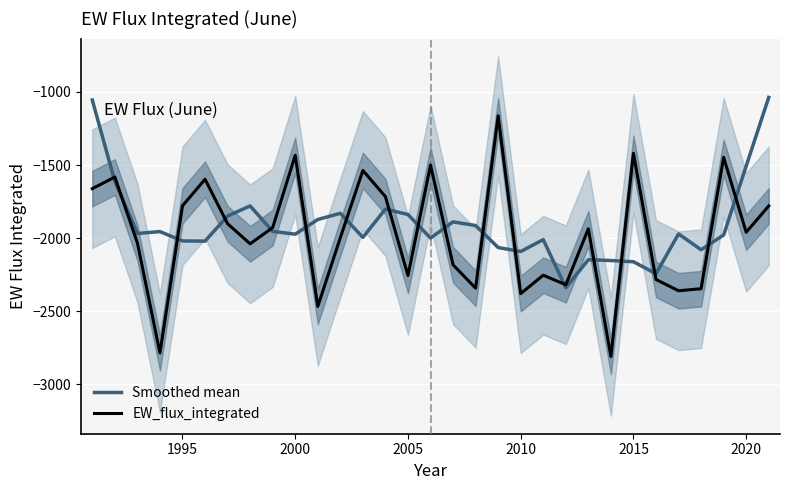

True or false: EW_flux_integrated has a value of -2256.1 at 2005.

True